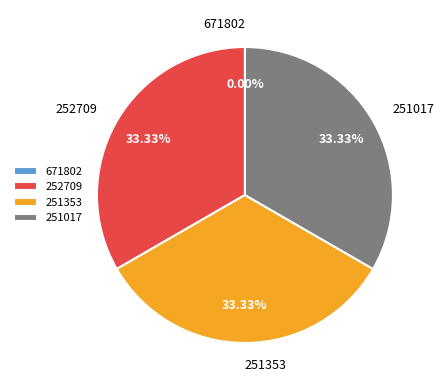

To the nearest percent, what is the difference between the 252709 and 671802 slice percentages?

33%